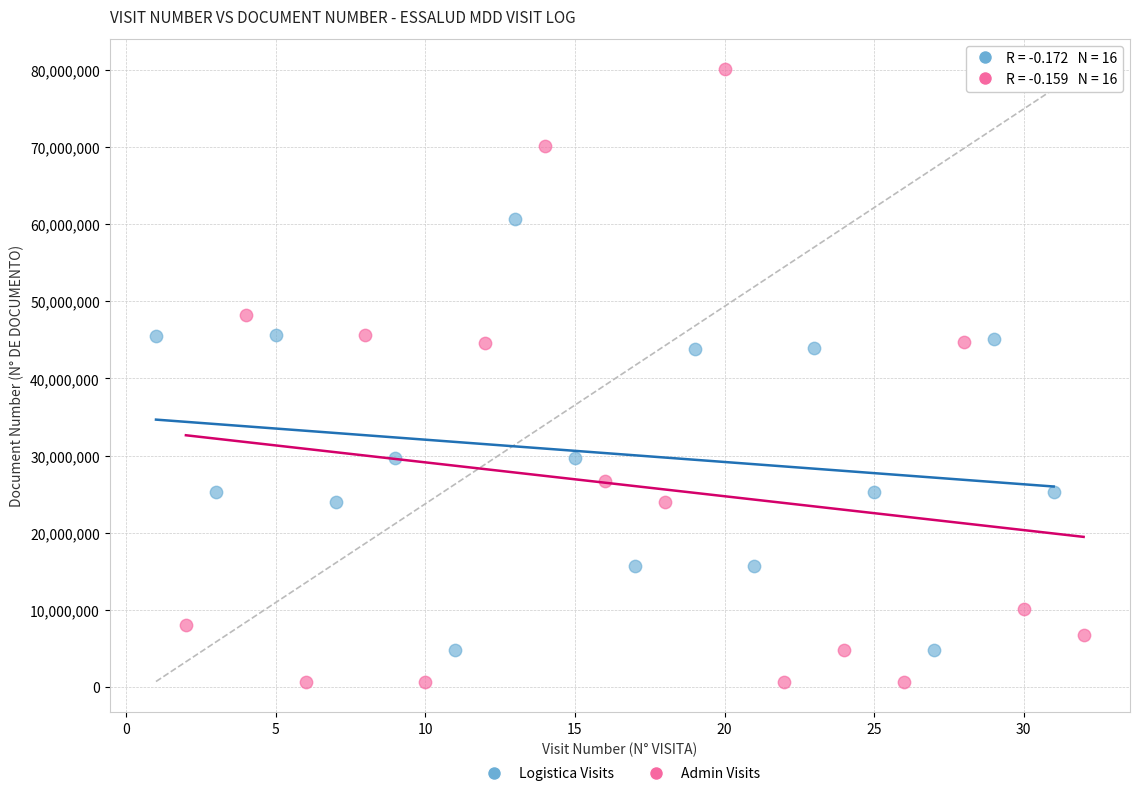

What are all the series names shown in the legend?

Logistica Visits, Admin Visits